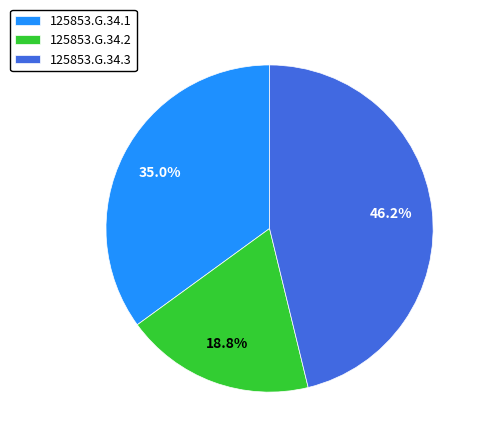

Which slice is the largest?

125853.G.34.3